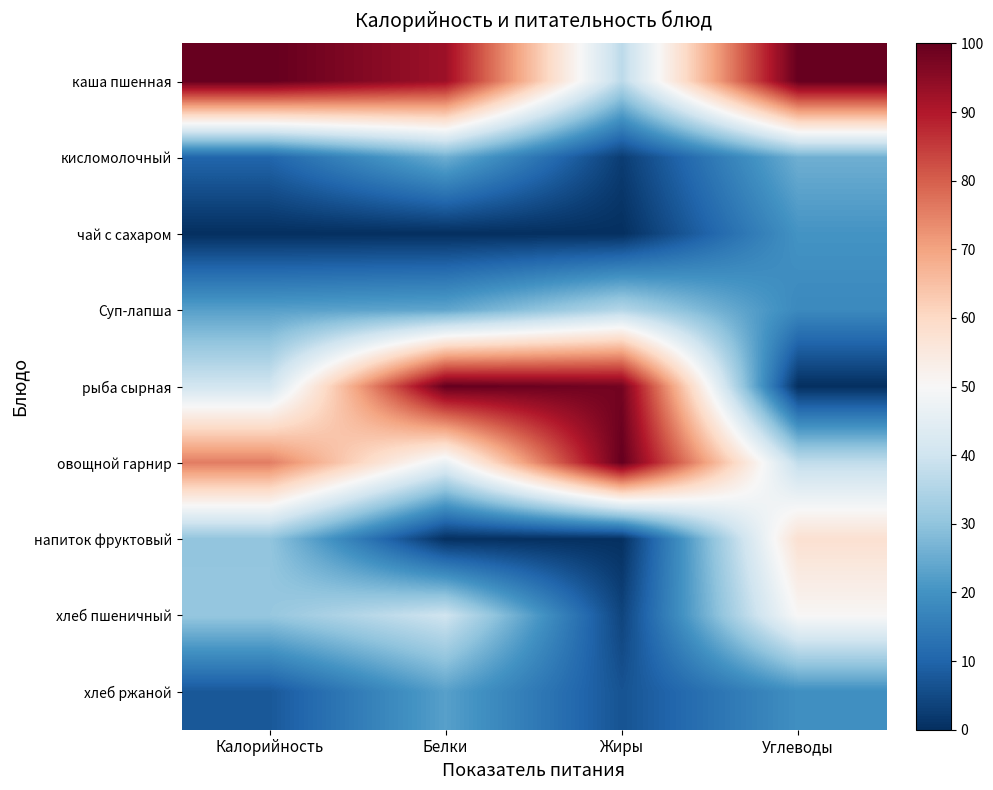

Reading left to right, transcribe all the data shown in this chart.

каша пшенная: Калорийность=100.0	Белки=92.7	Жиры=36.8	Углеводы=100.0
кисломолочный: Калорийность=10.3	Белки=25.6	Жиры=2.6	Углеводы=25.7
чай с сахаром: Калорийность=0.0	Белки=0.0	Жиры=0.0	Углеводы=20.2
Суп-лапша: Калорийность=22.7	Белки=23.9	Жиры=35.6	Углеводы=18.0
рыба сырная: Калорийность=40.5	Белки=100.0	Жиры=98.0	Углеводы=0.0
овощной гарнир: Калорийность=75.7	Белки=46.2	Жиры=100.0	Углеводы=37.6
напиток фруктовый: Калорийность=30.3	Белки=0.2	Жиры=0.2	Углеводы=57.8
хлеб пшеничный: Калорийность=30.8	Белки=40.0	Жиры=3.9	Углеводы=50.5
хлеб ржаной: Калорийность=7.6	Белки=22.8	Жиры=6.7	Углеводы=19.4